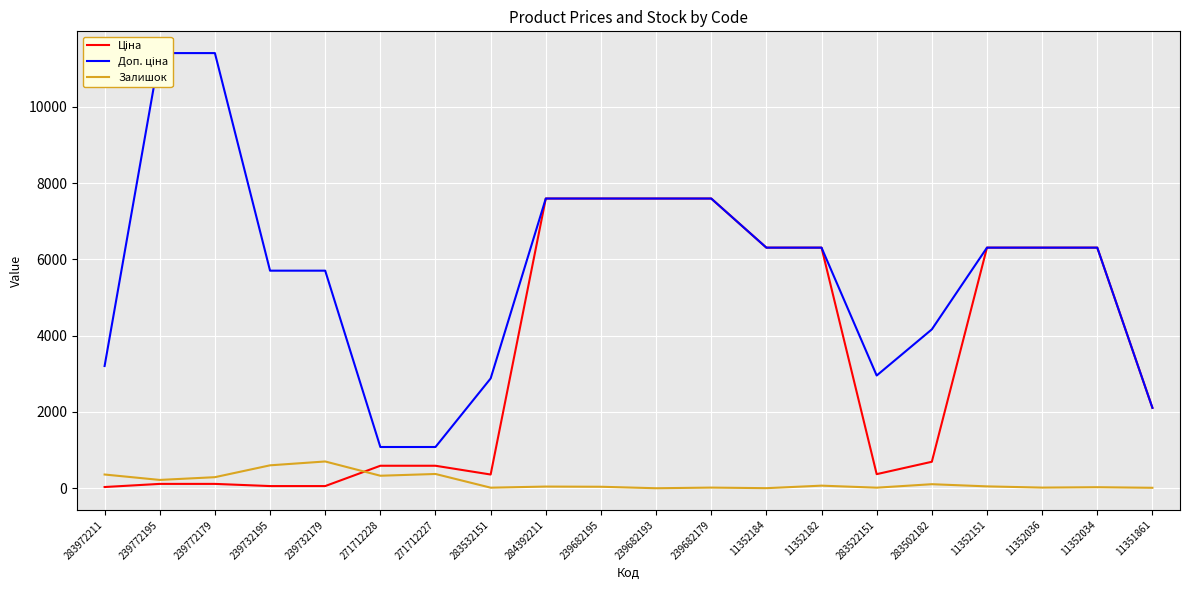

What is the maximum value for Залишок?

702.0